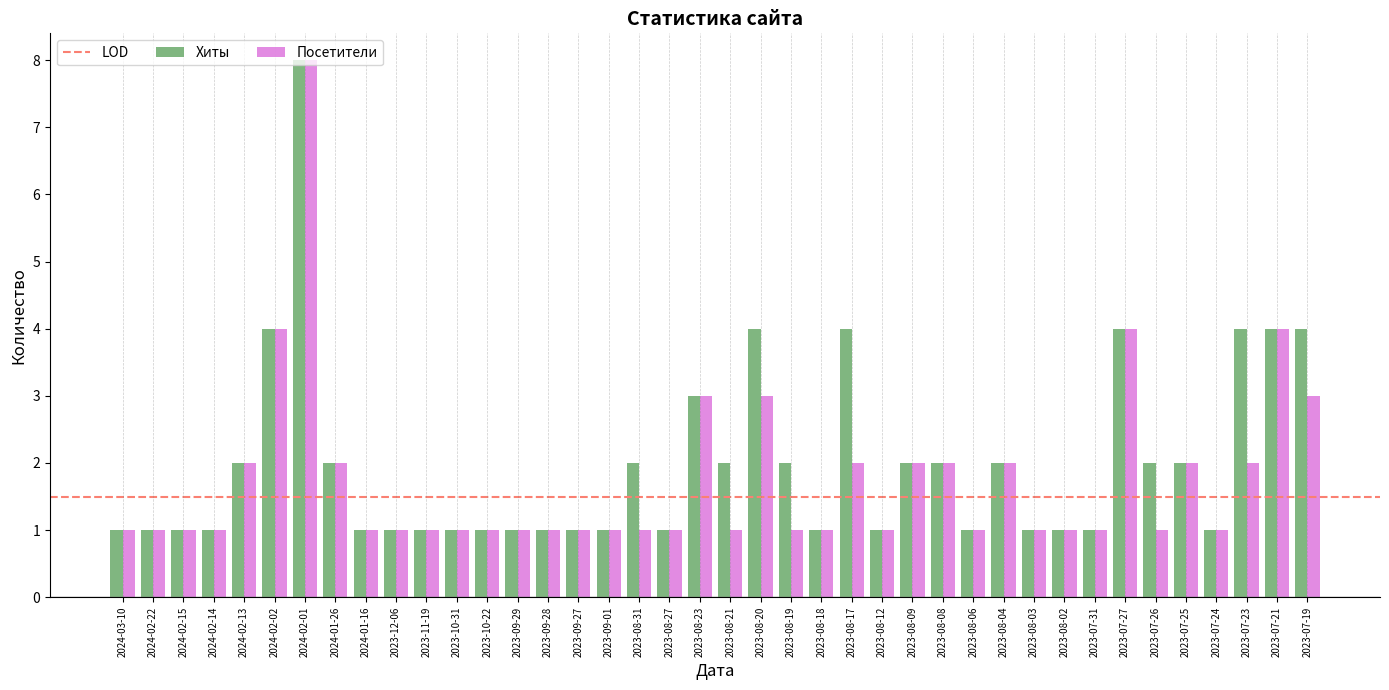

Reading left to right, list all the values displayed in this chart.

Хиты: 1	1	1	1	2	4	8	2	1	1	1	1	1	1	1	1	1	2	1	3	2	4	2	1	4	1	2	2	1	2	1	1	1	4	2	2	1	4	4	4
Посетители: 1	1	1	1	2	4	8	2	1	1	1	1	1	1	1	1	1	1	1	3	1	3	1	1	2	1	2	2	1	2	1	1	1	4	1	2	1	2	4	3